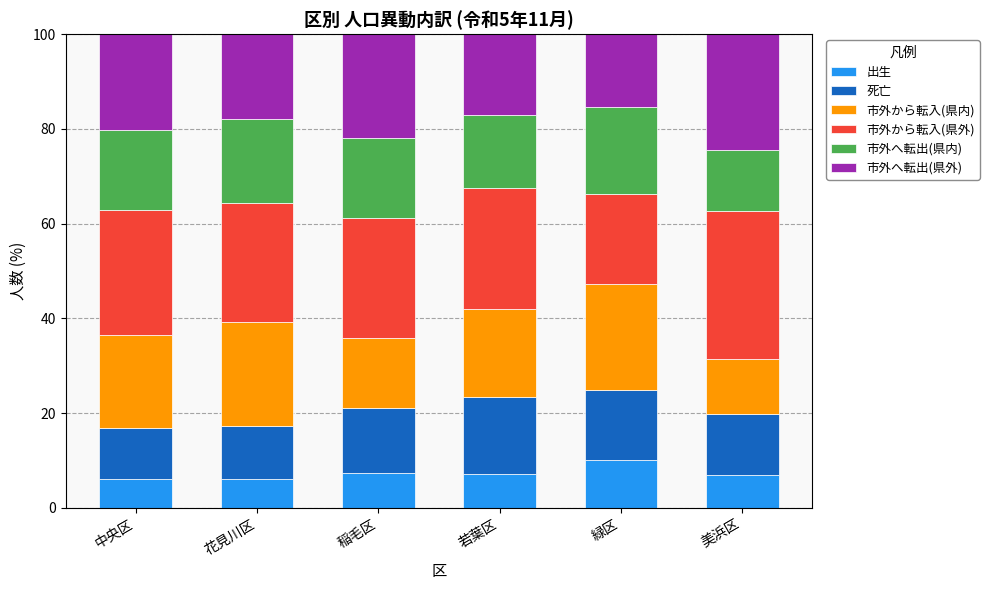

What value does the 出生 series have at 花見川区?

6.2